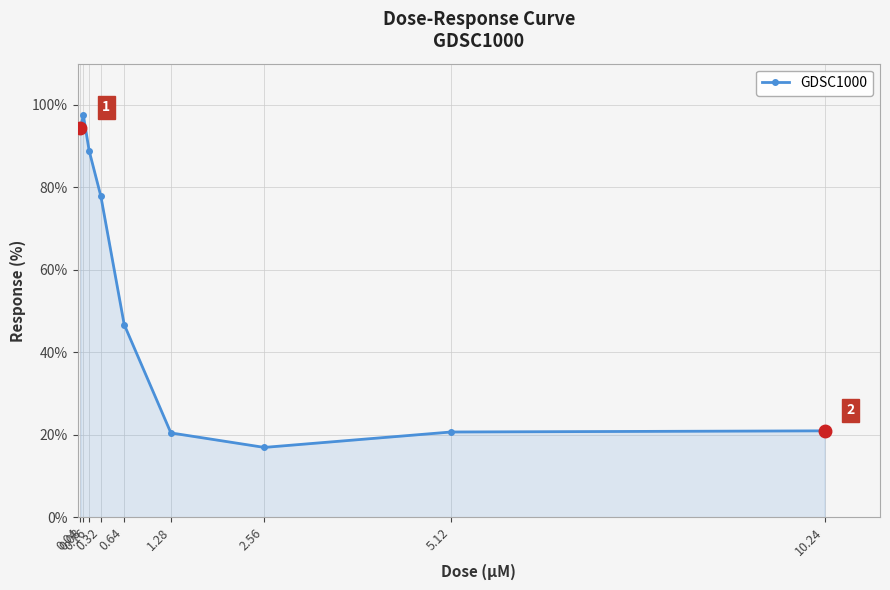

Does the chart have visible grid lines?

Yes